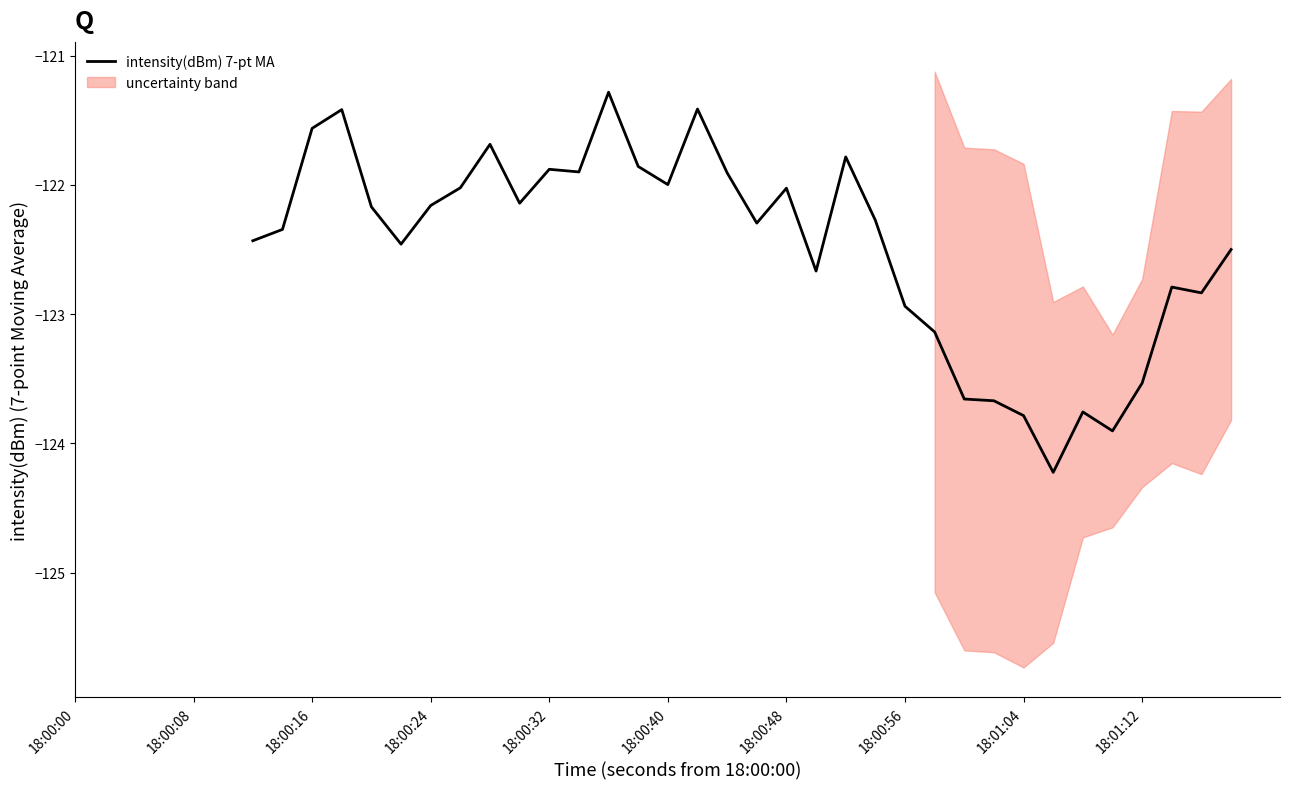

How many points are lower than both their immediate neighbors (excluding endpoints)?

9